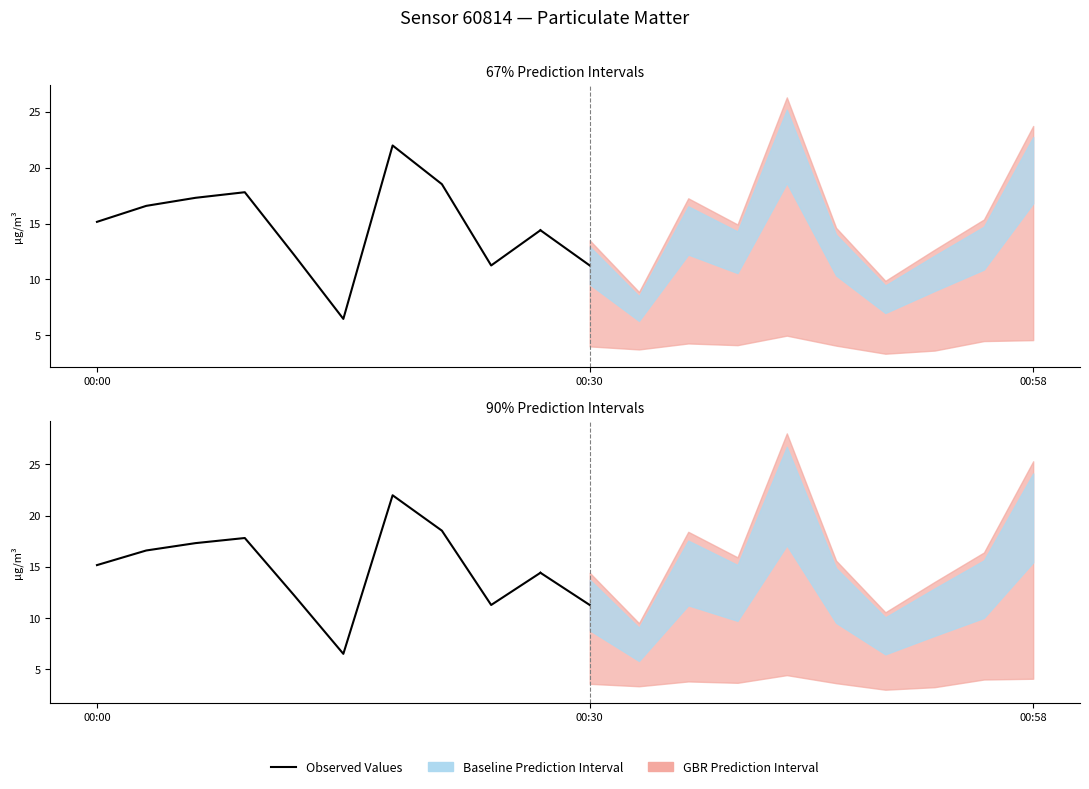

Read the value at 7.

18.5